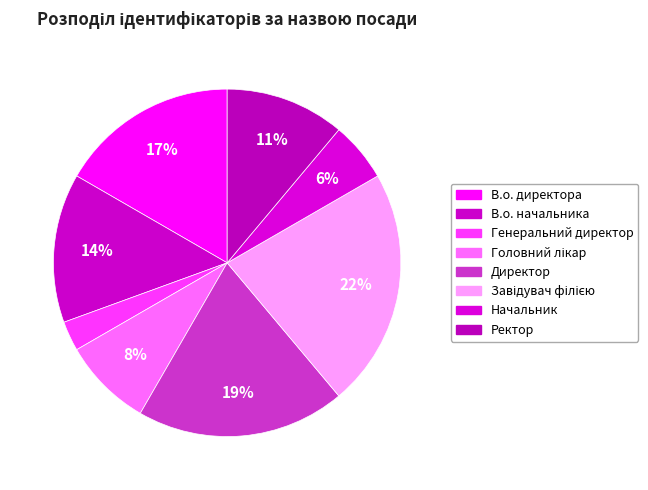

Which has a higher value, Директор or Головний лікар?

Директор